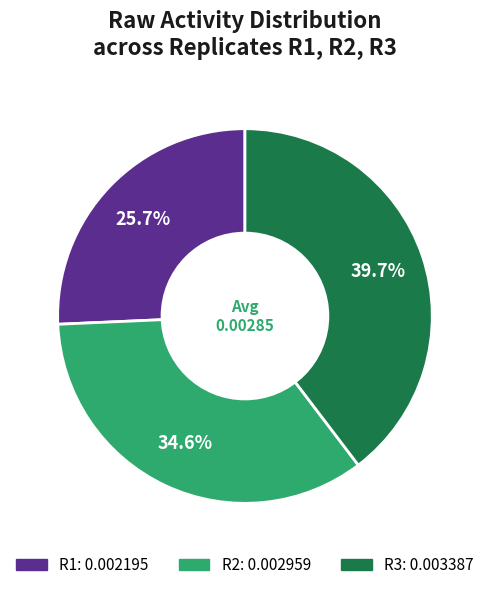

Is there a majority slice in this chart?

No